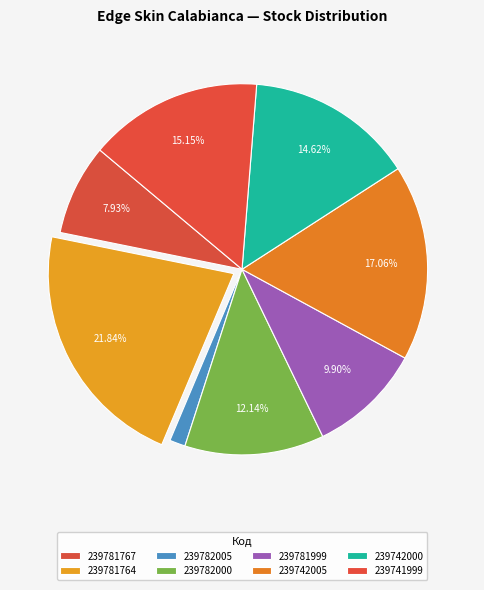

How many slices are in this pie chart?

8